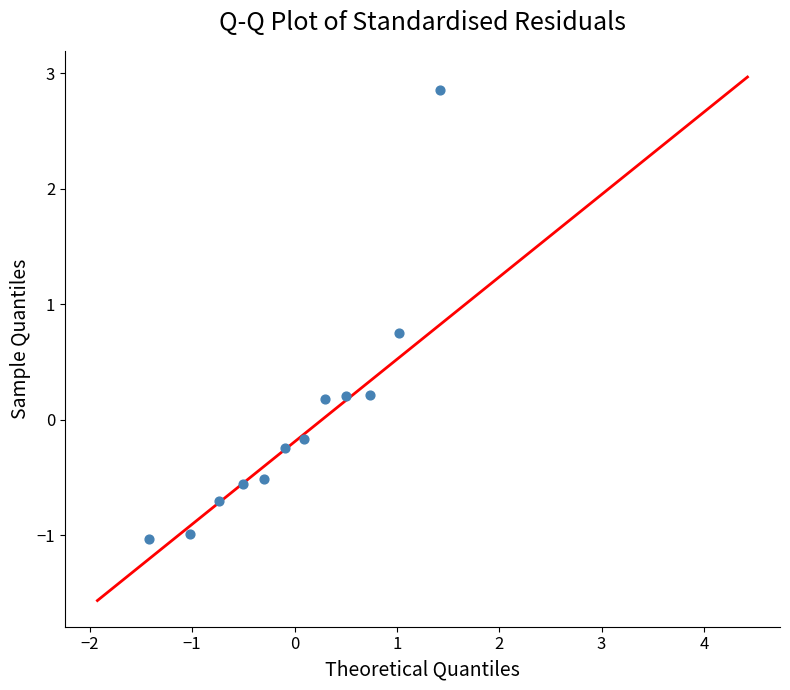

What is the range of X values (max minus min)?

2.9